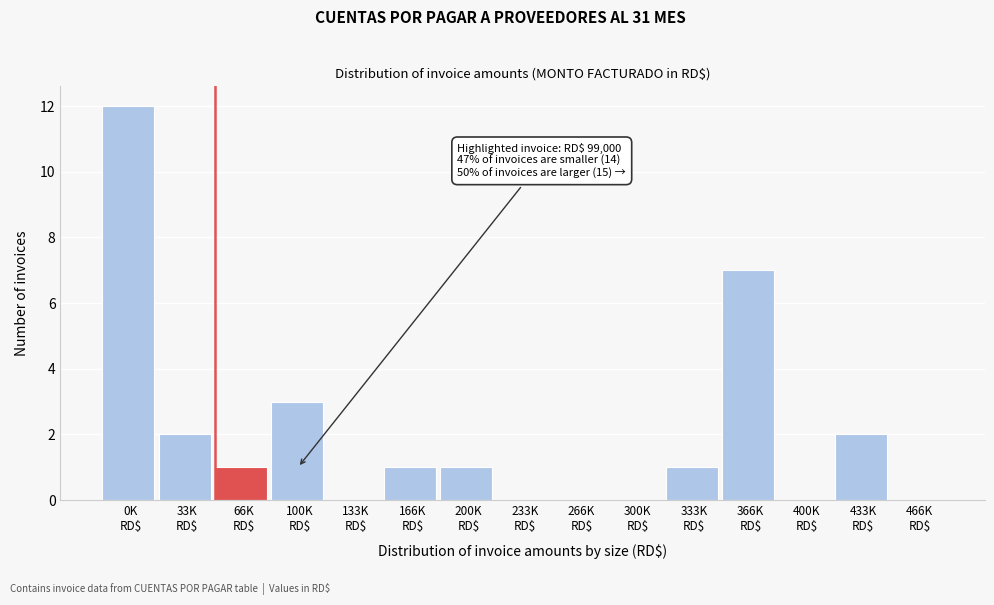

What is the greatest value displayed?

12